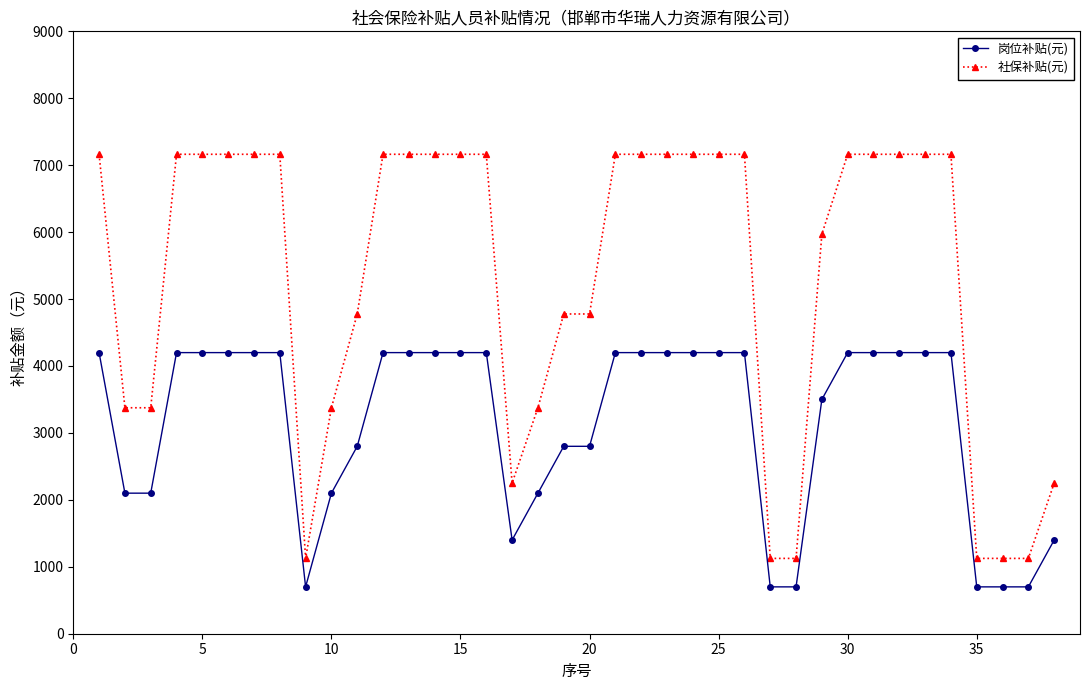

Which series has the largest total across all categories?

社保补贴(元)